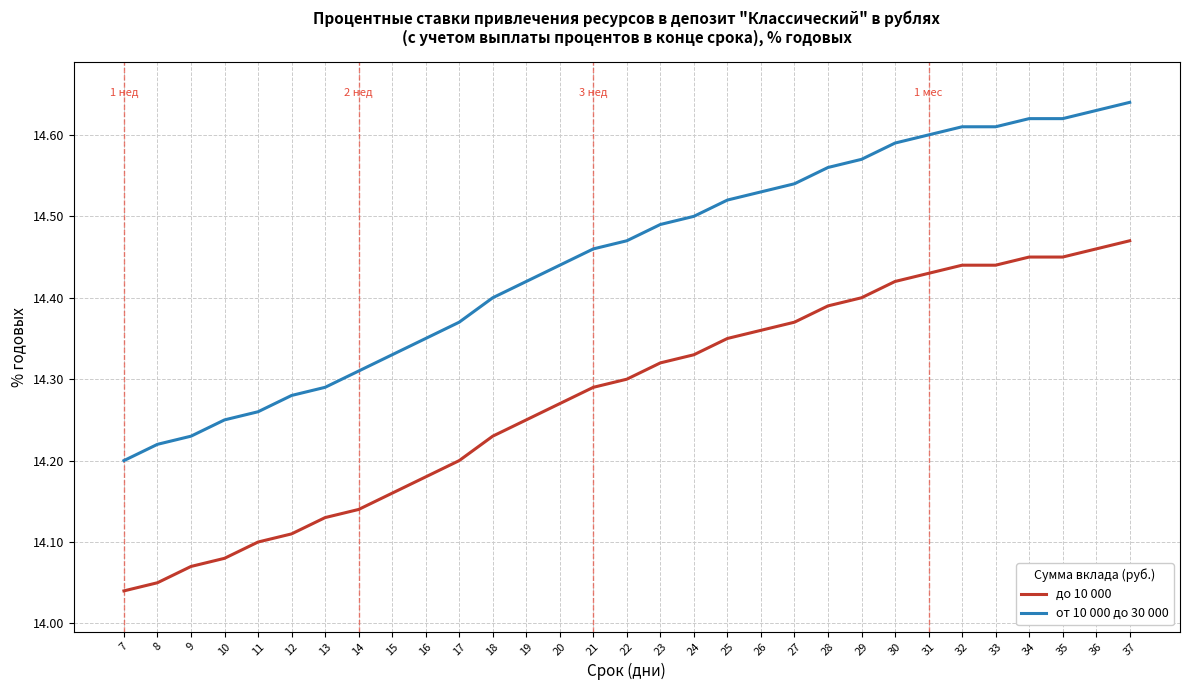

True or false: от 10 000 до 30 000 and до 10 000 cross at least once.

False